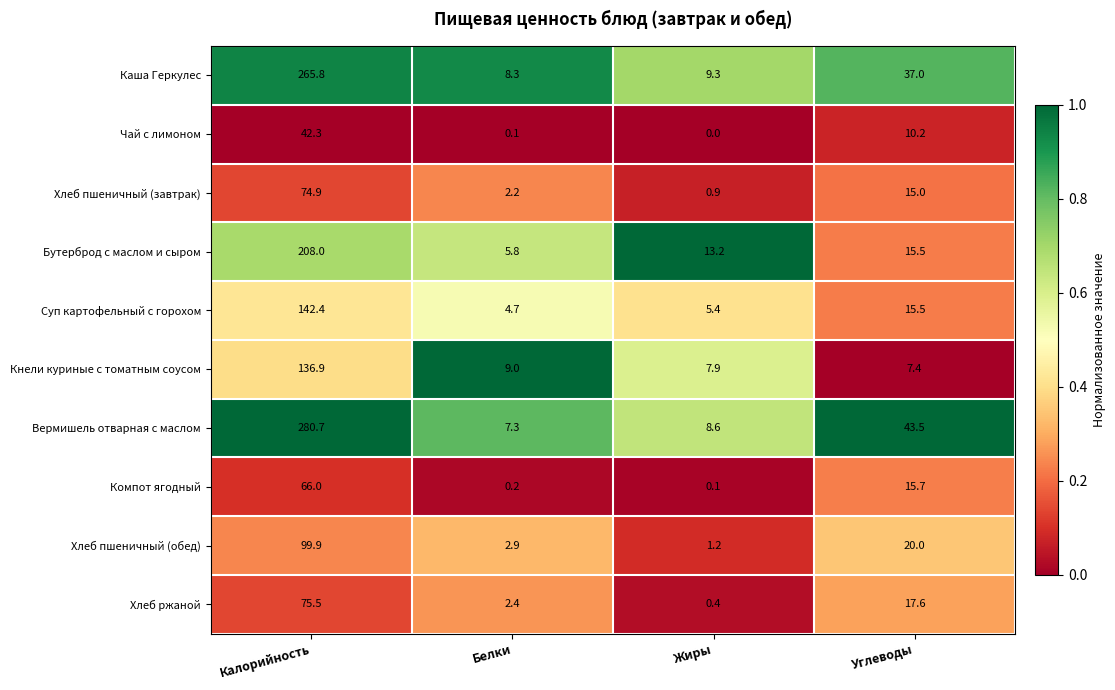

What is the difference between the Хлеб ржаной values at Жиры and Белки?

2.0